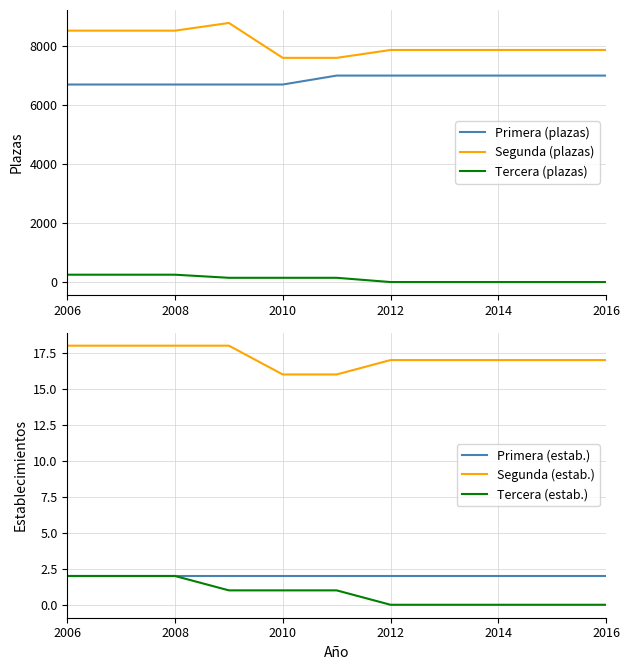

True or false: Primera (estab.) and Tercera (estab.) intersect in this chart.

False